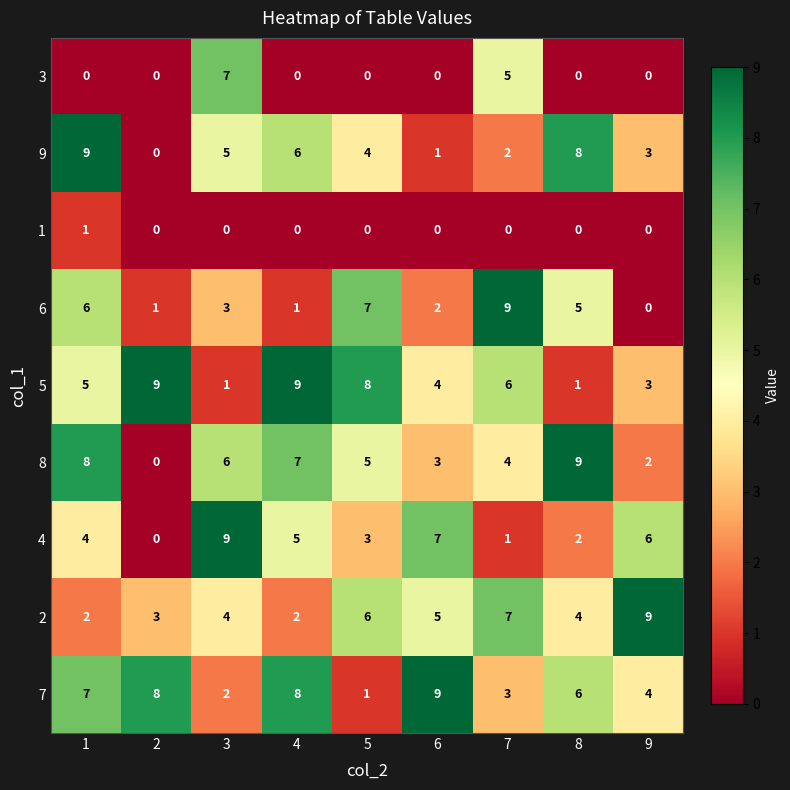

What is the difference between the highest and lowest values at 5?

8